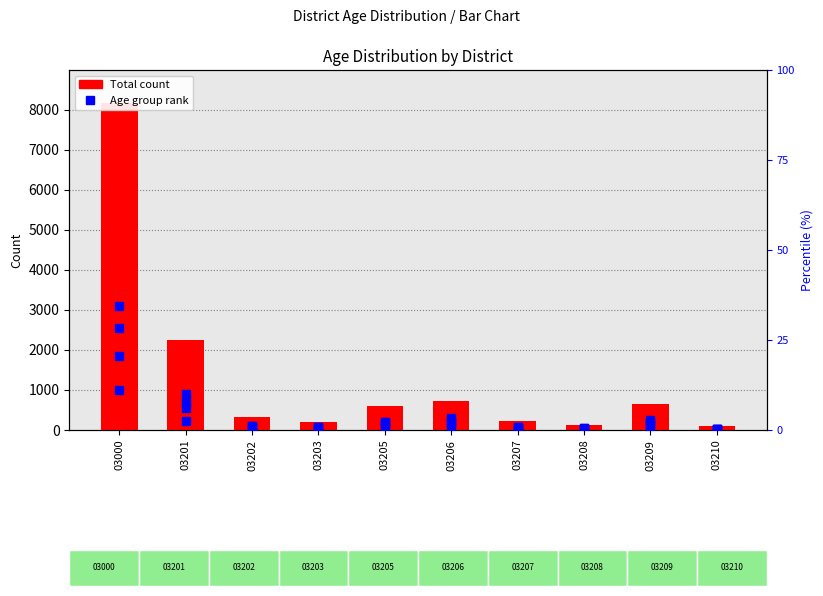

Between 03203 and 03207, which is larger?

03207